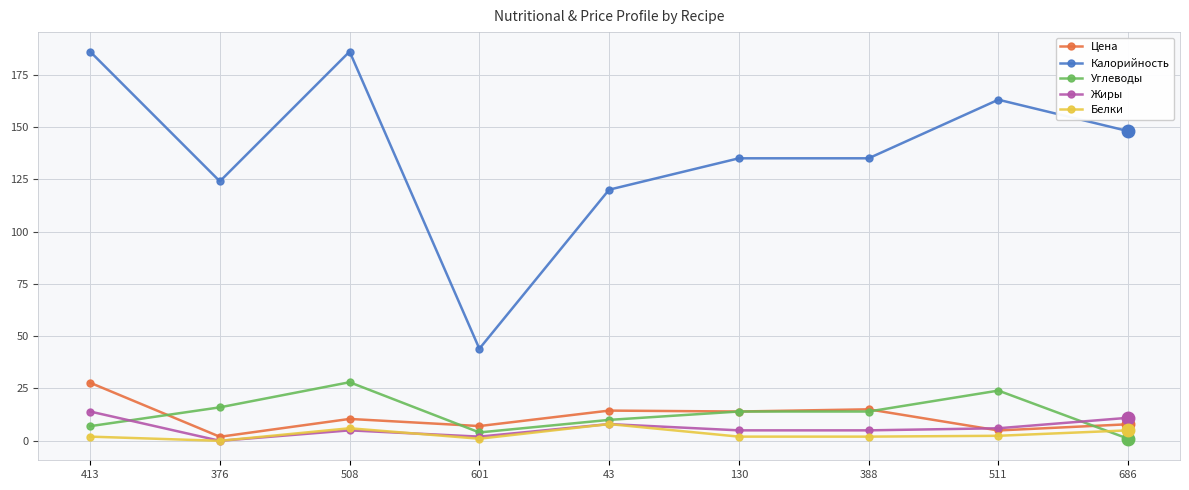

What is the difference between the maximum and minimum values in the Цена series?

25.8